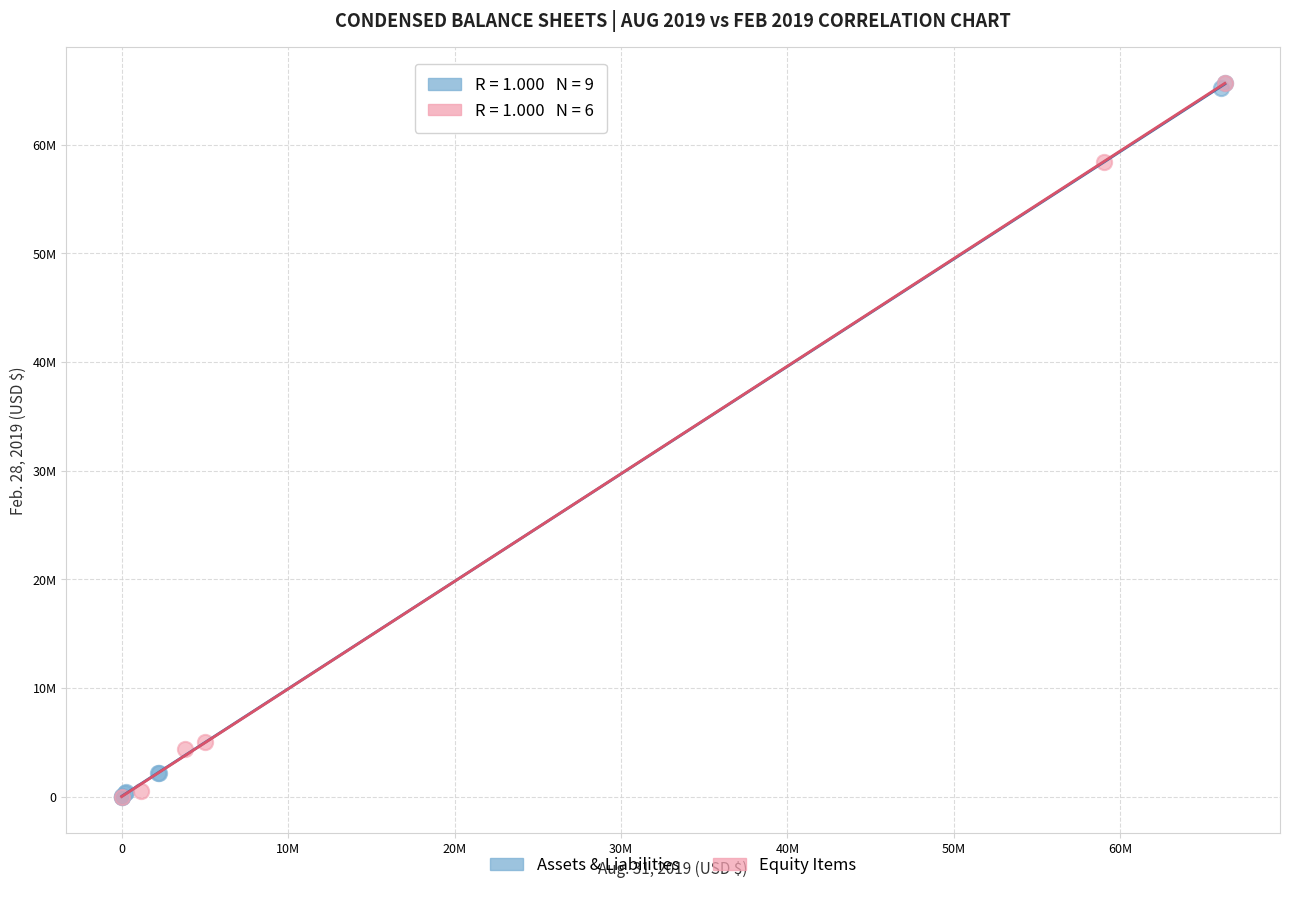

What are all the series names shown in the legend?

Assets & Liabilities, Equity Items